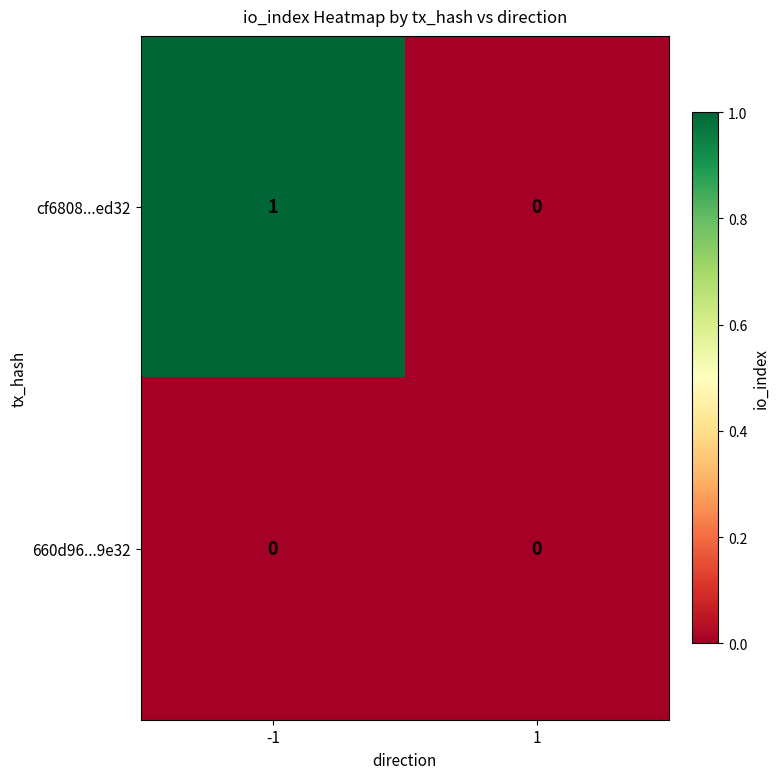

Reading right to left, transcribe all the data shown in this chart.

cf6808...ed32: 1=0	-1=1
660d96...9e32: 1=0	-1=0